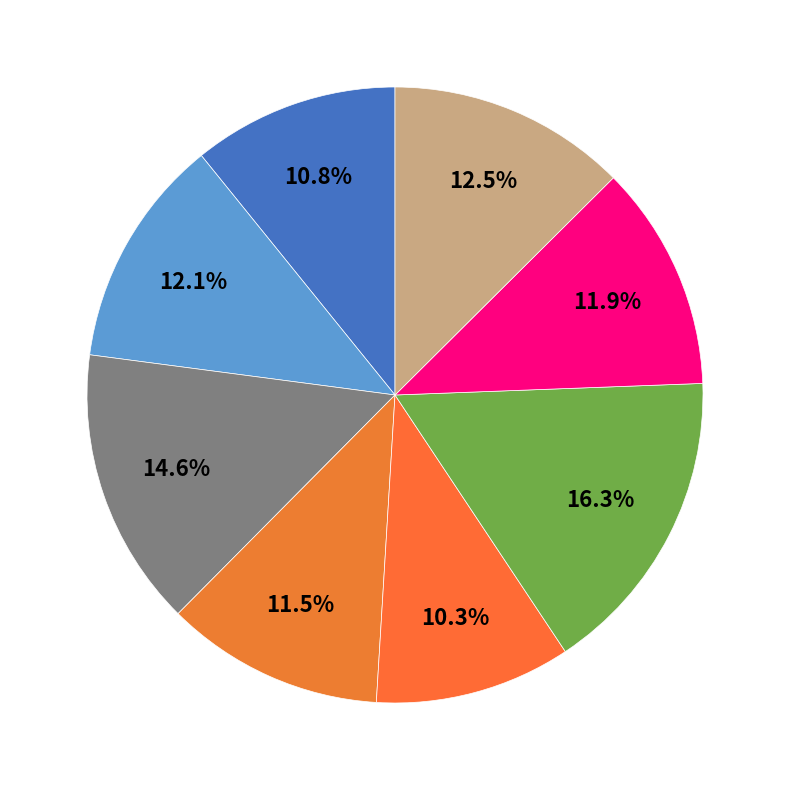

How many segments does this pie chart have?

8